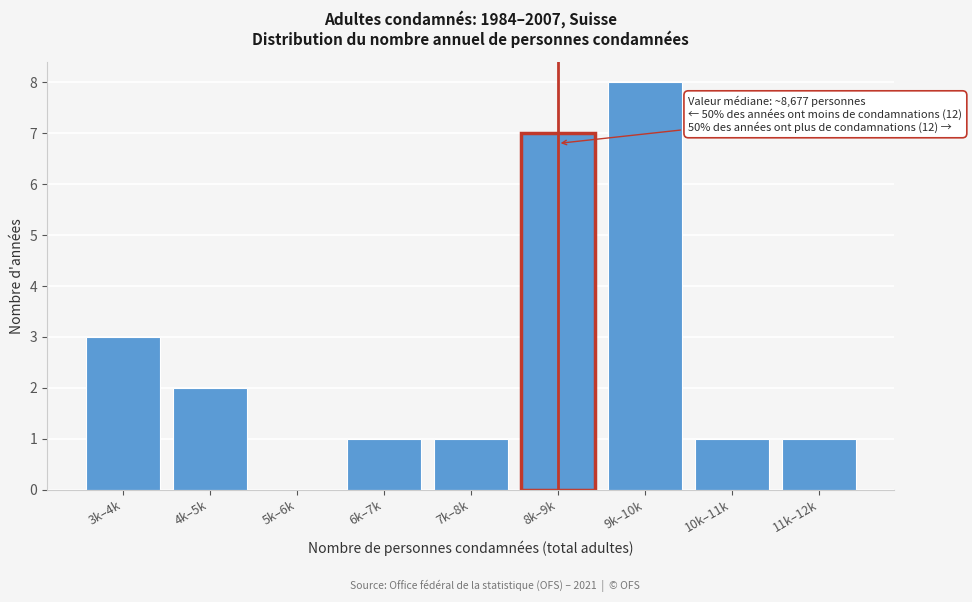

Reading right to left, extract all data points from this chart.

11k–12k=1	10k–11k=1	9k–10k=8	8k–9k=7	7k–8k=1	6k–7k=1	5k–6k=0	4k–5k=2	3k–4k=3